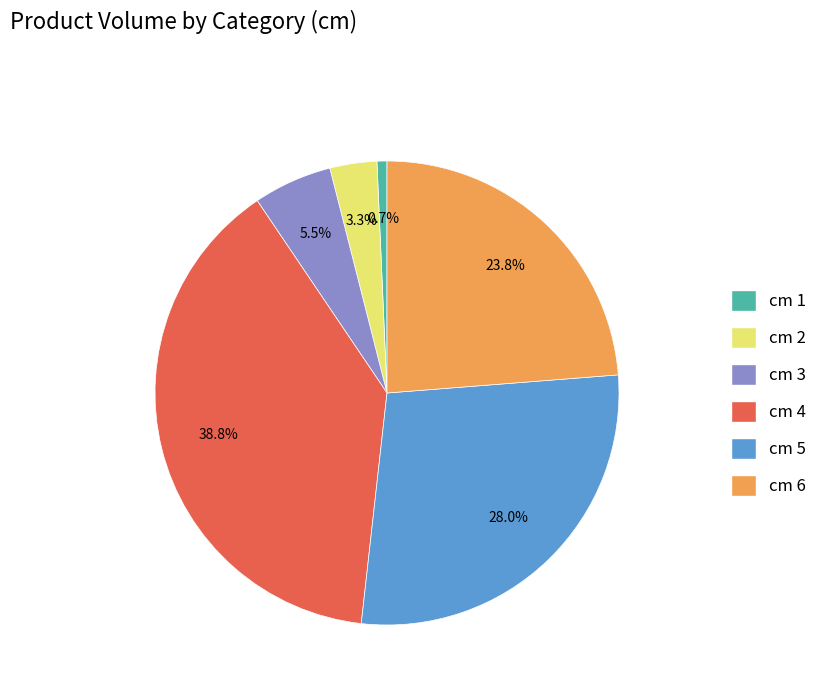

To the nearest percent, what is the difference between the cm 3 and cm 2 slice percentages?

2%